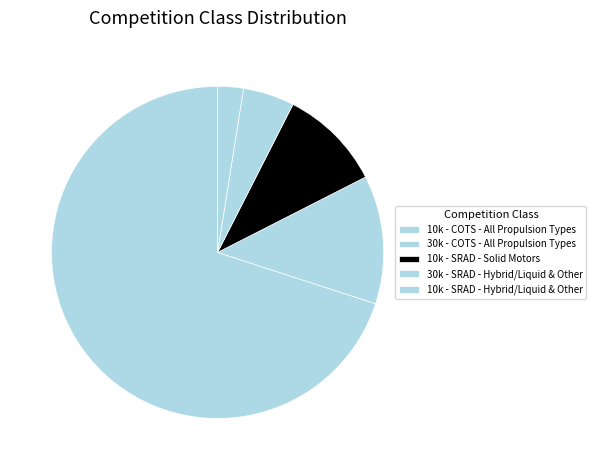

Count the number of slices in the pie.

5